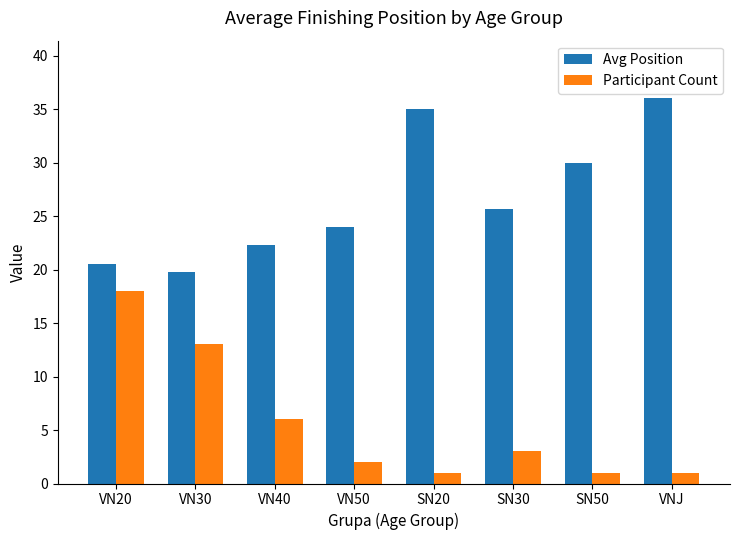

Between VN40 and VNJ, which series saw the biggest shift?

Avg Position